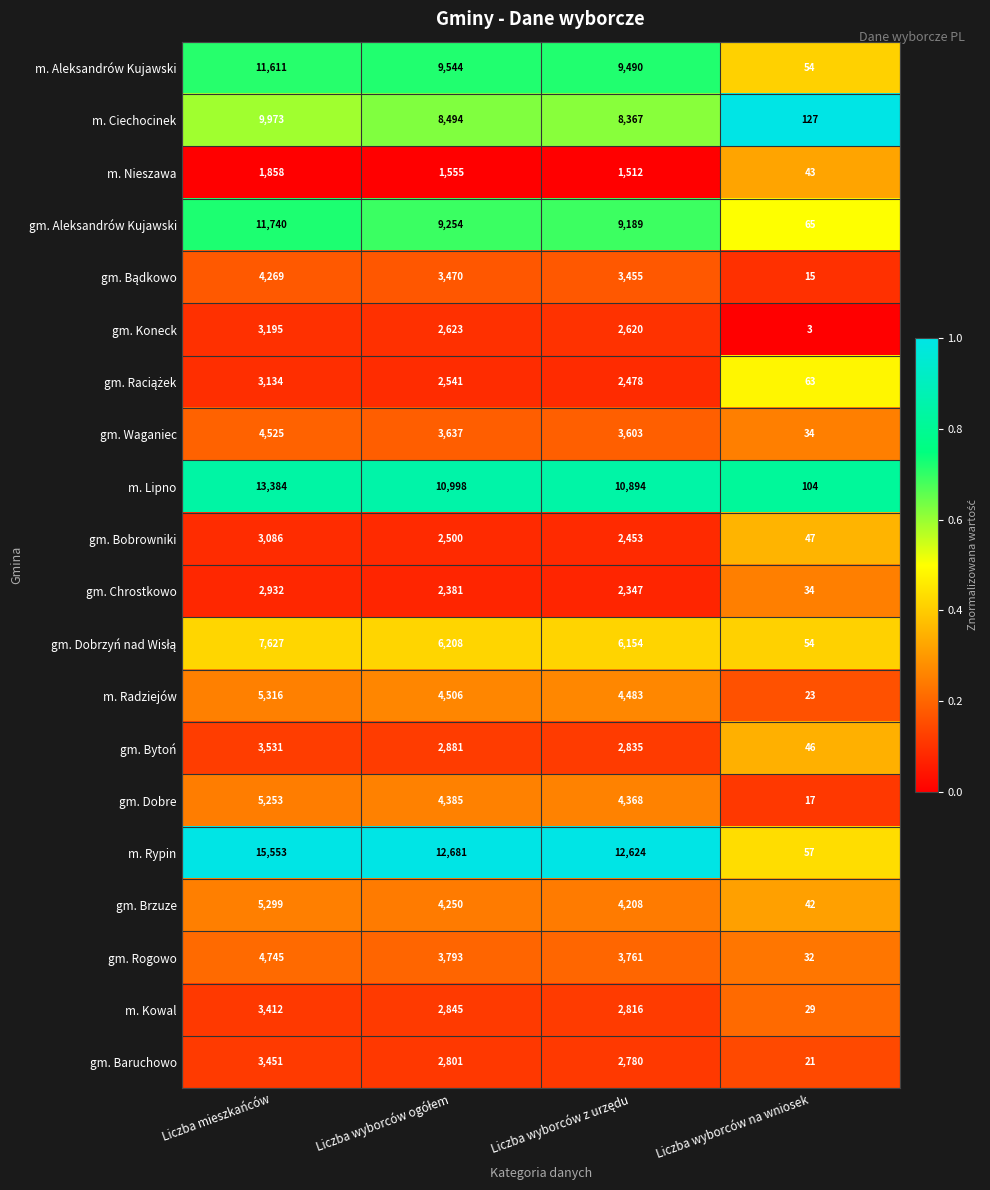

Which category has the lowest value across all series?

Liczba wyborców na wniosek